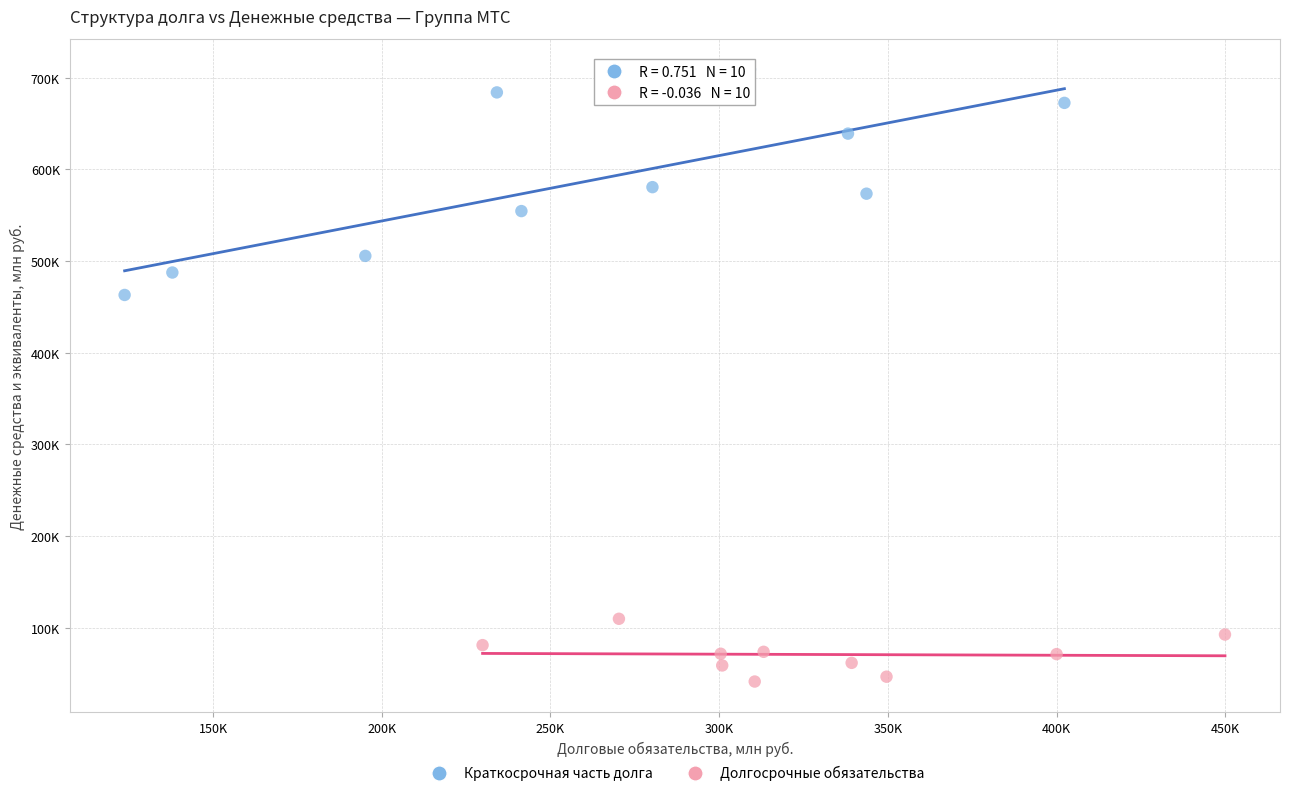

What are all the series names shown in the legend?

Краткосрочная часть долга, Долгосрочные обязательства